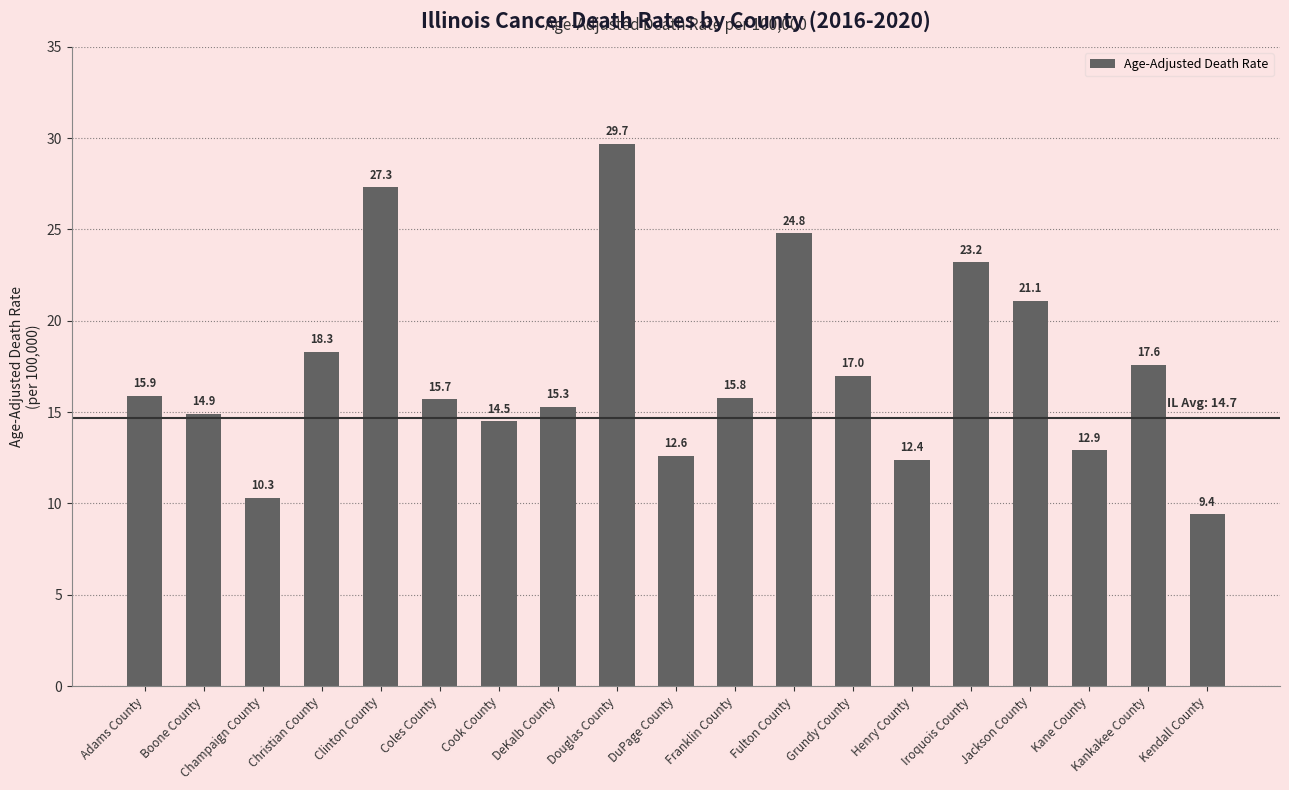

How many values are below 15?

7